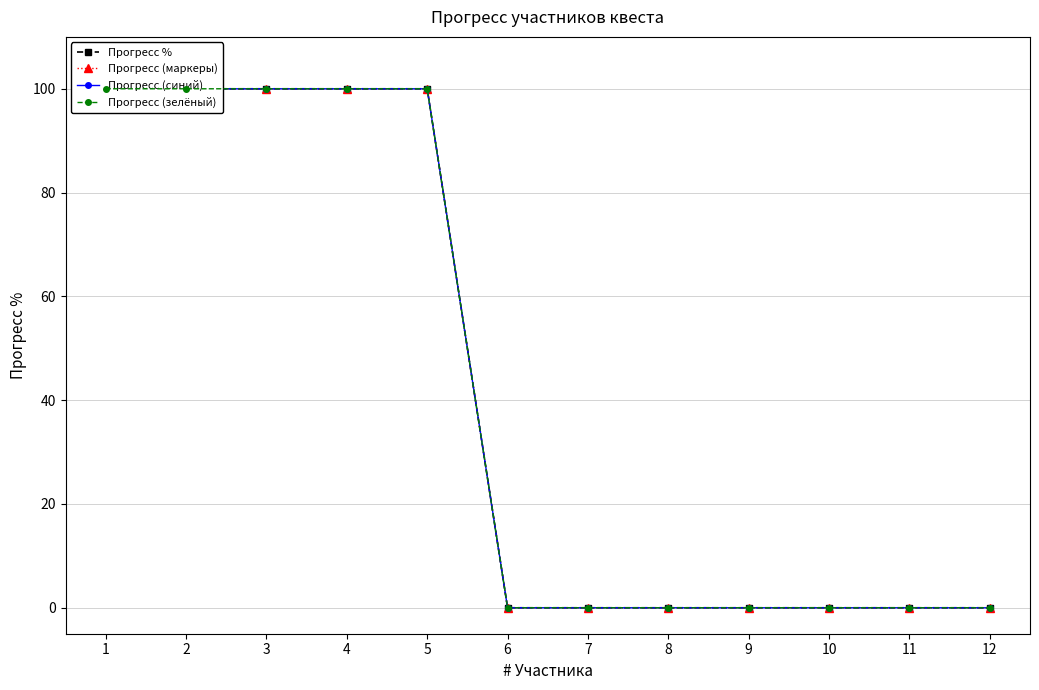

True or false: Прогресс % has more than 0 interior local peaks.

False